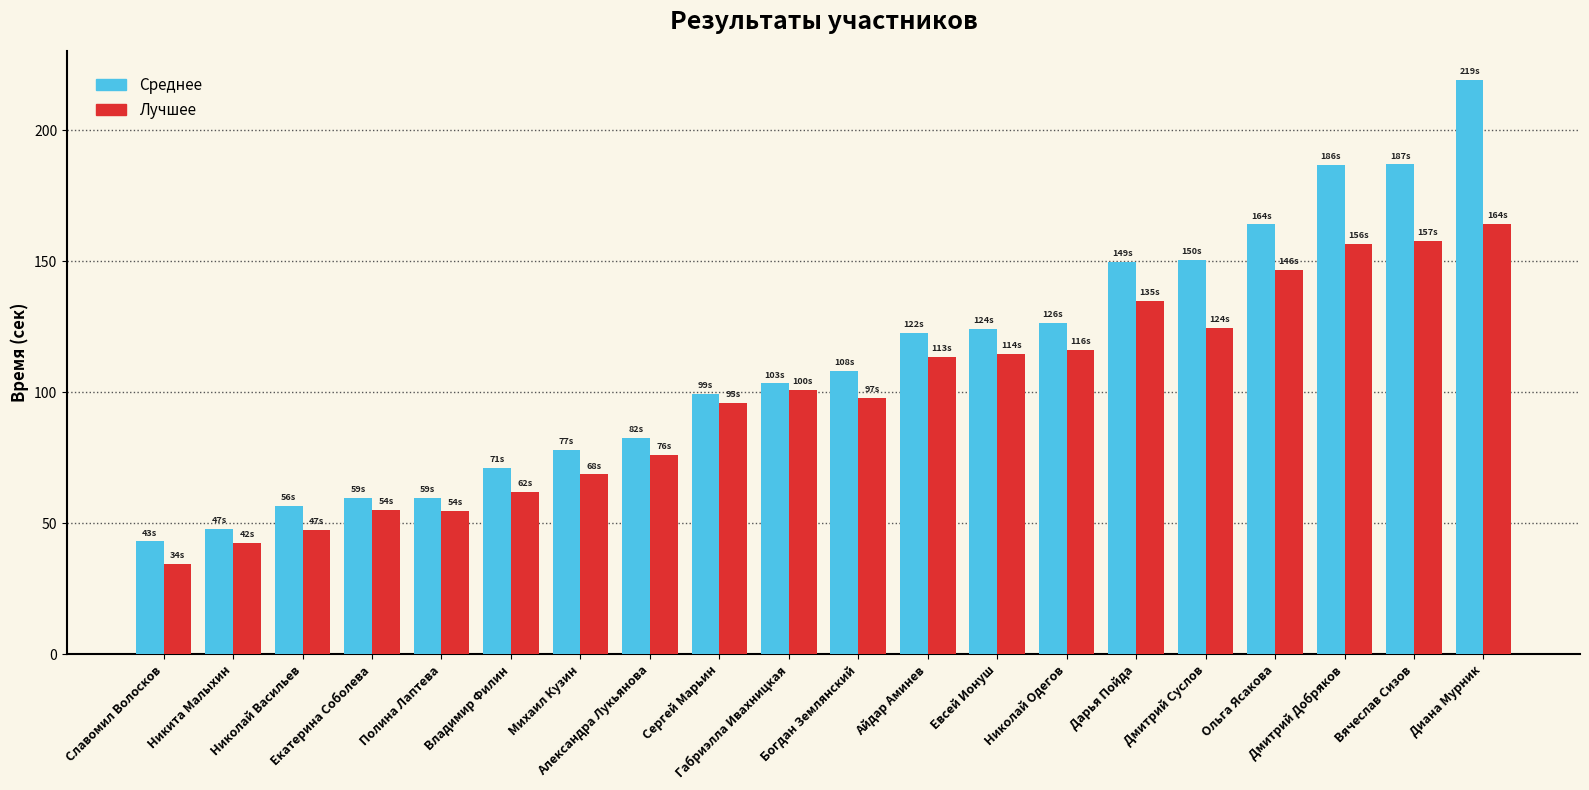

How many series are shown in this chart?

2